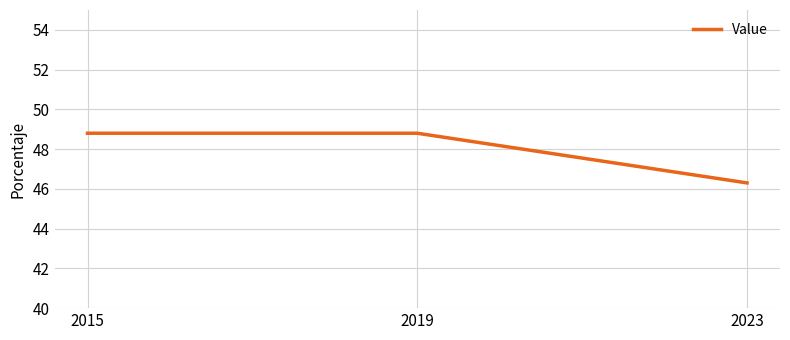

Count the number of data series in this chart.

1